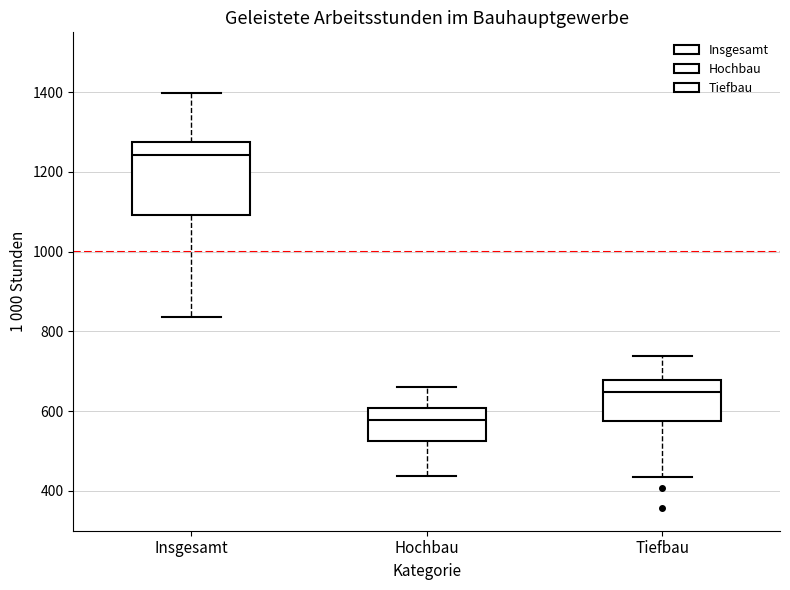

Where does the median line of the box for Insgesamt sit on the y-axis? The values are not printed on the chart, so give them approximately, as read against the axis.

1240